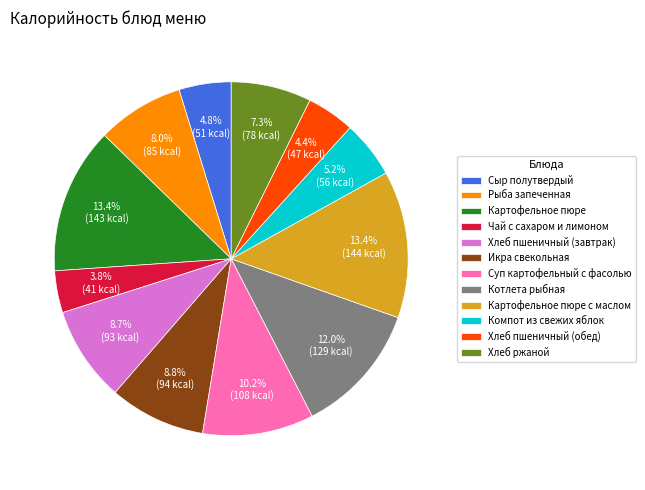

Does any single category account for the majority?

No